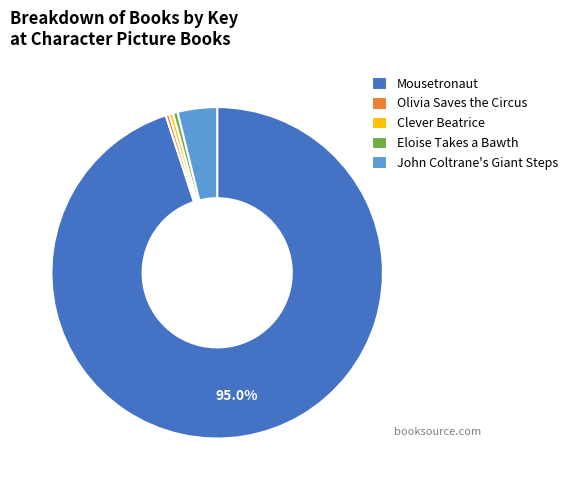

Is it true that Clever Beatrice is 13% of the pie?

False